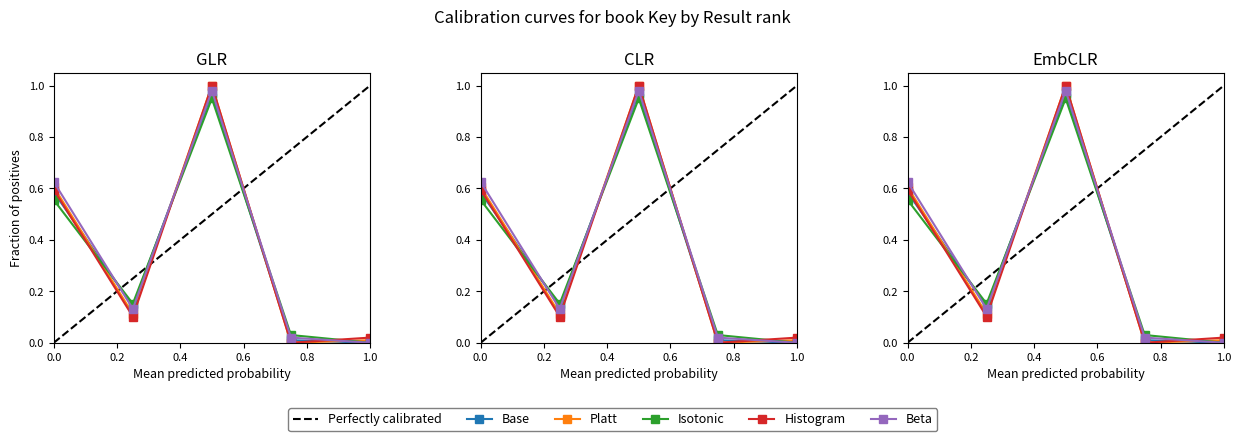

What is the difference between the maximum and minimum values?

1.0